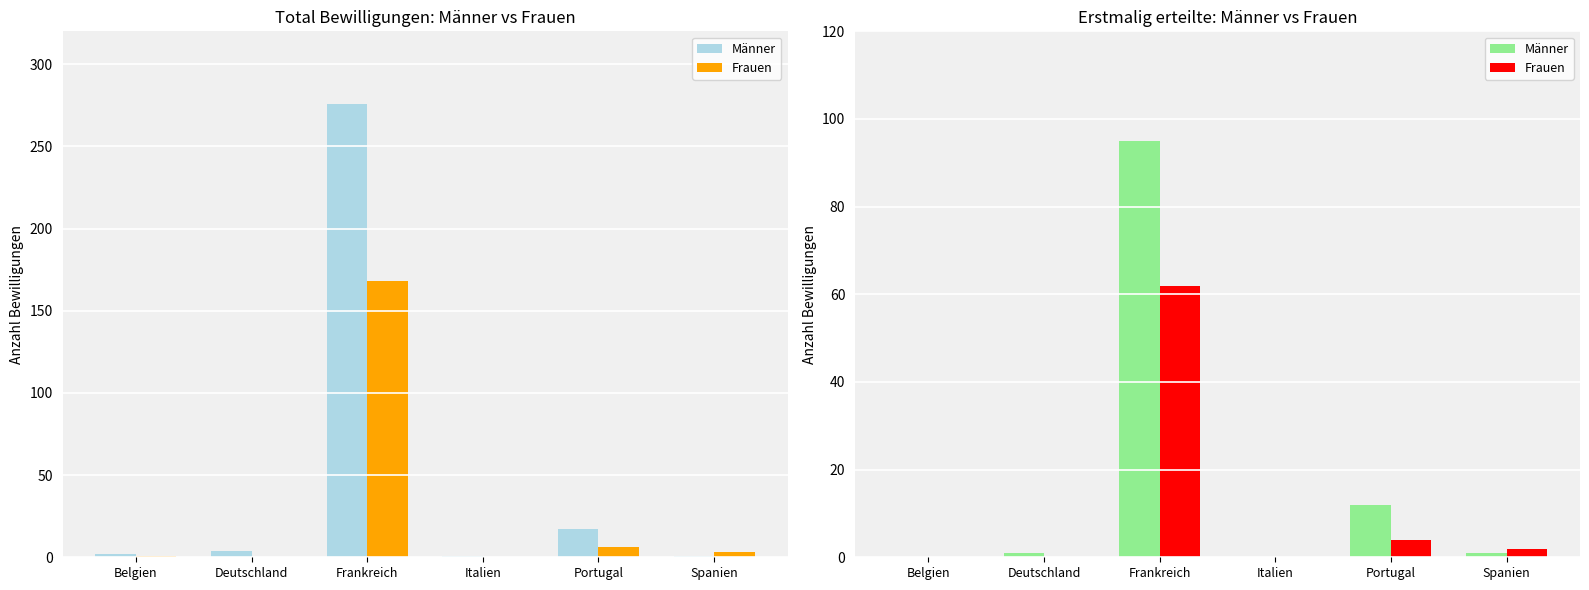

Is it true that Männer equals 48 at Italien?

False